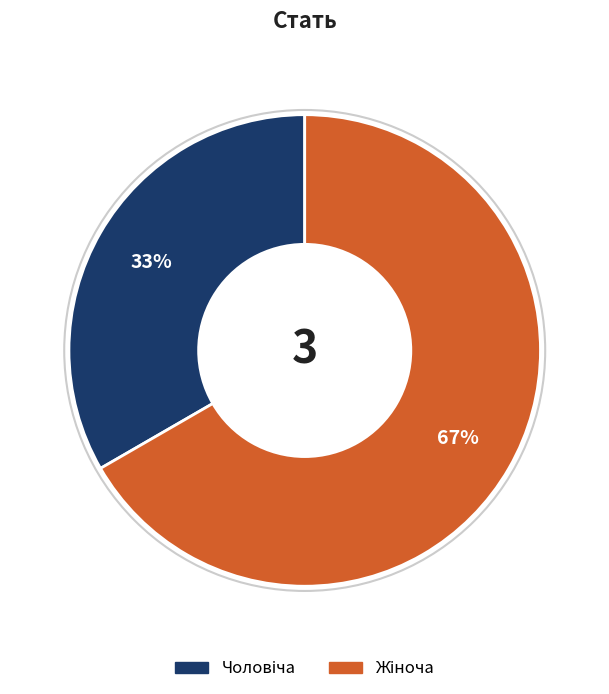

Is there a majority slice in this chart?

Yes